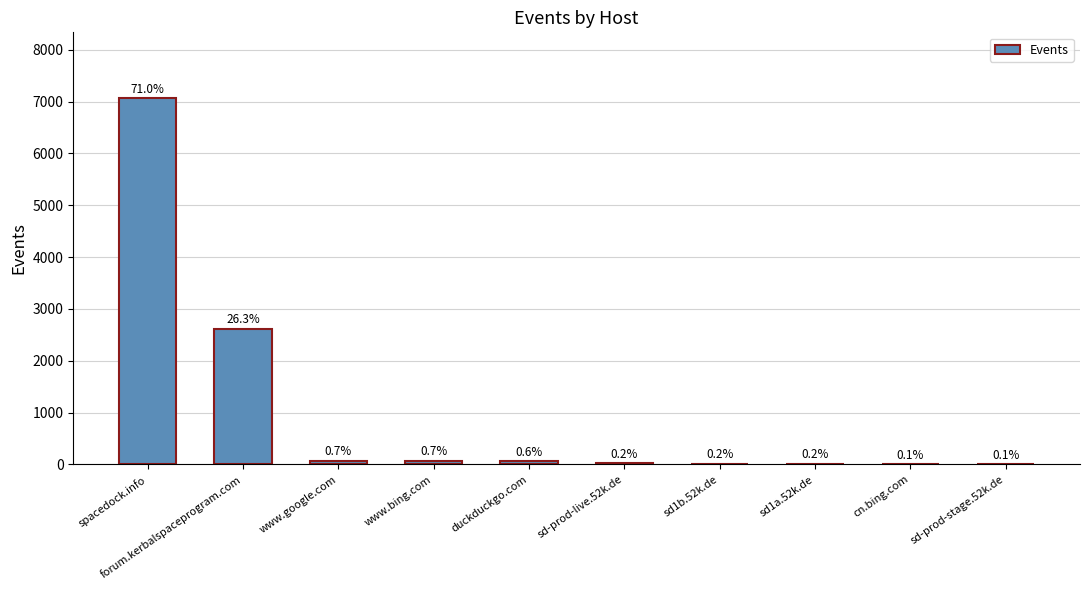

What value does the data have at forum.kerbalspaceprogram.com?

2618